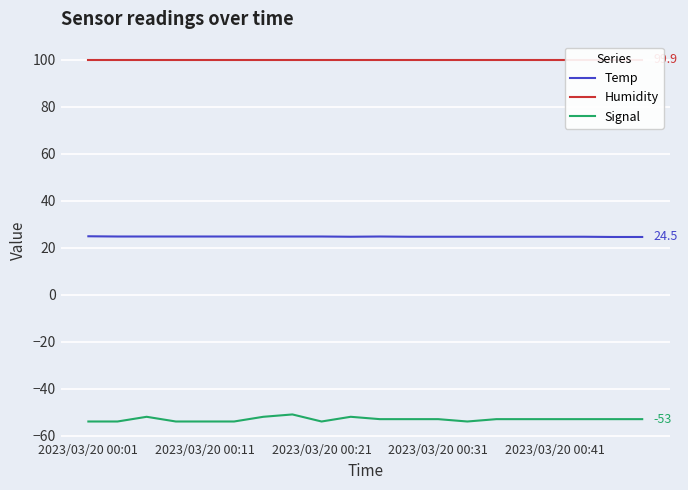

Rank the series at 15 from lowest to highest value.

Signal, Temp, Humidity